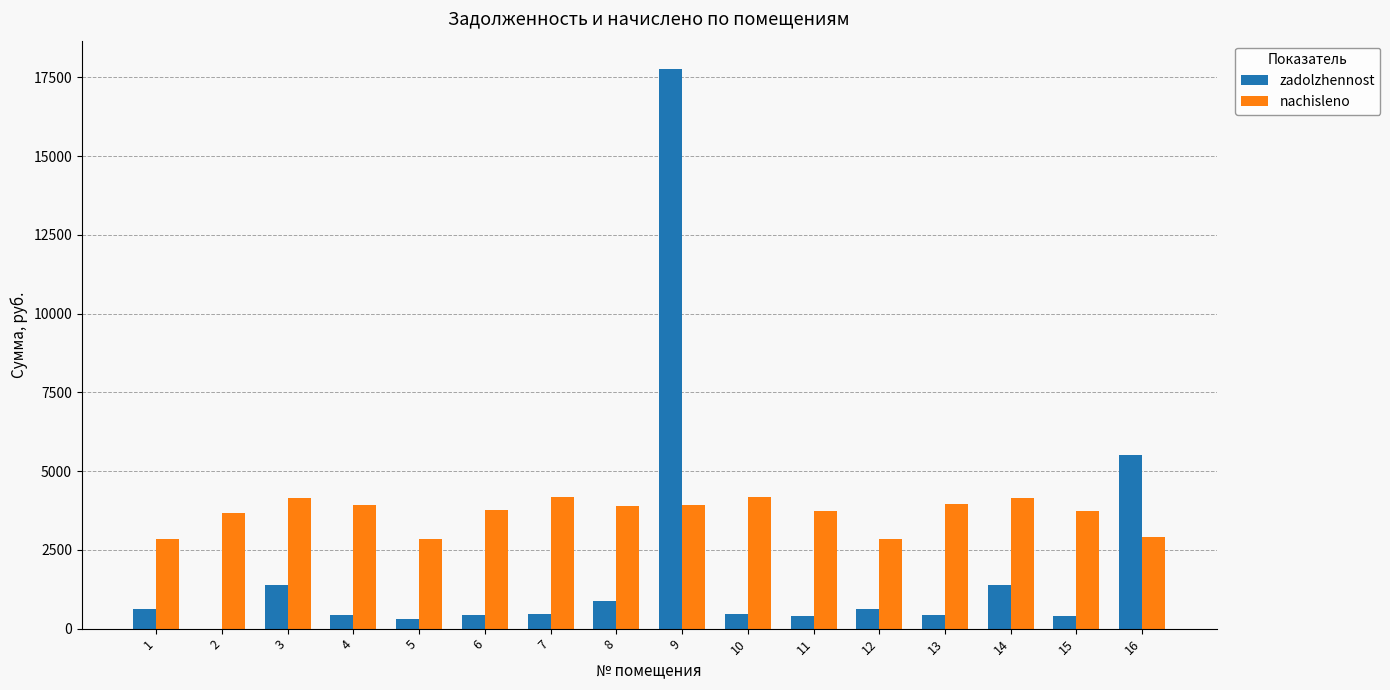

The value of nachisleno at 10 is 4183.0. True or false?

True